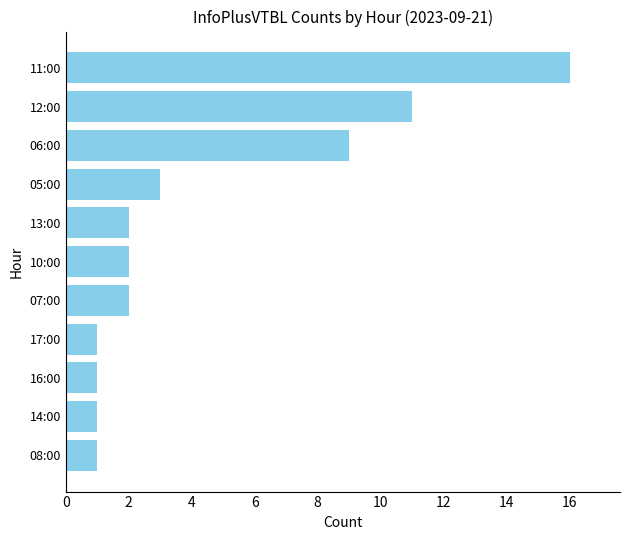

The chart shows a value of 9 at 06:00. True or false?

True